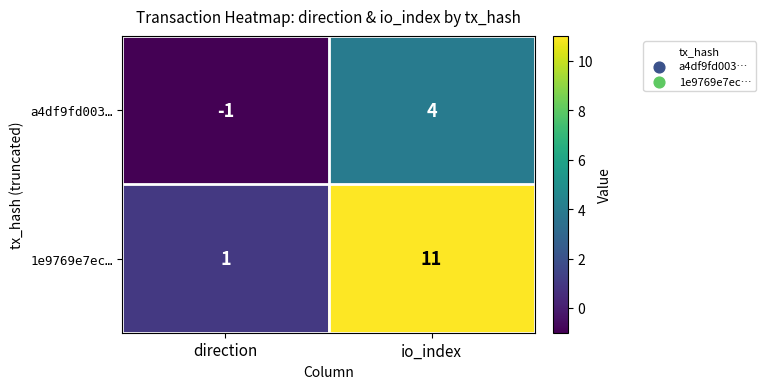

Which category has the highest value in the 1e9769e7ec… series?

io_index